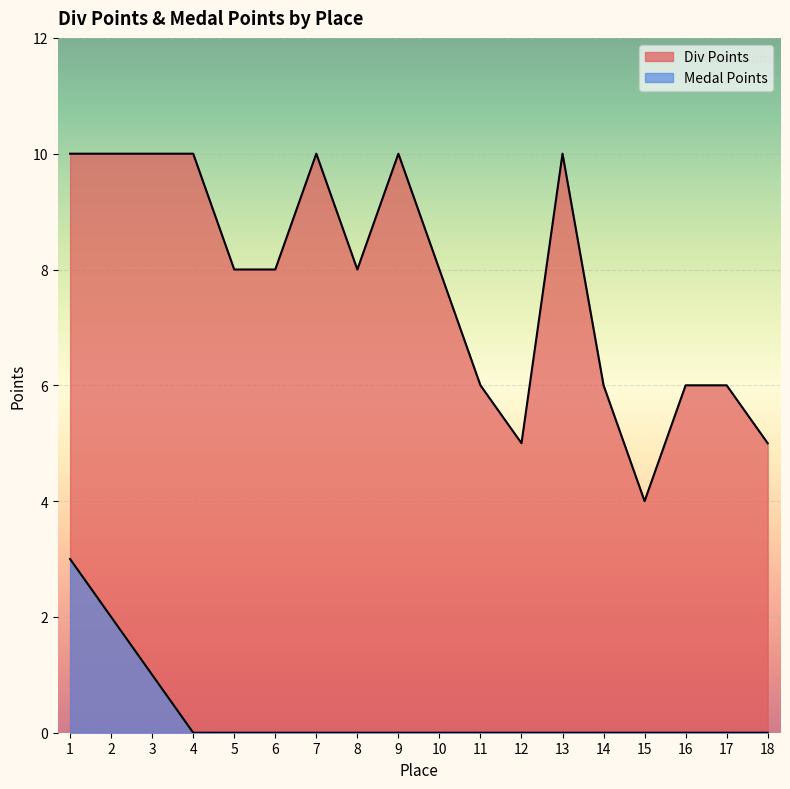

How many lines are shown in the chart?

2